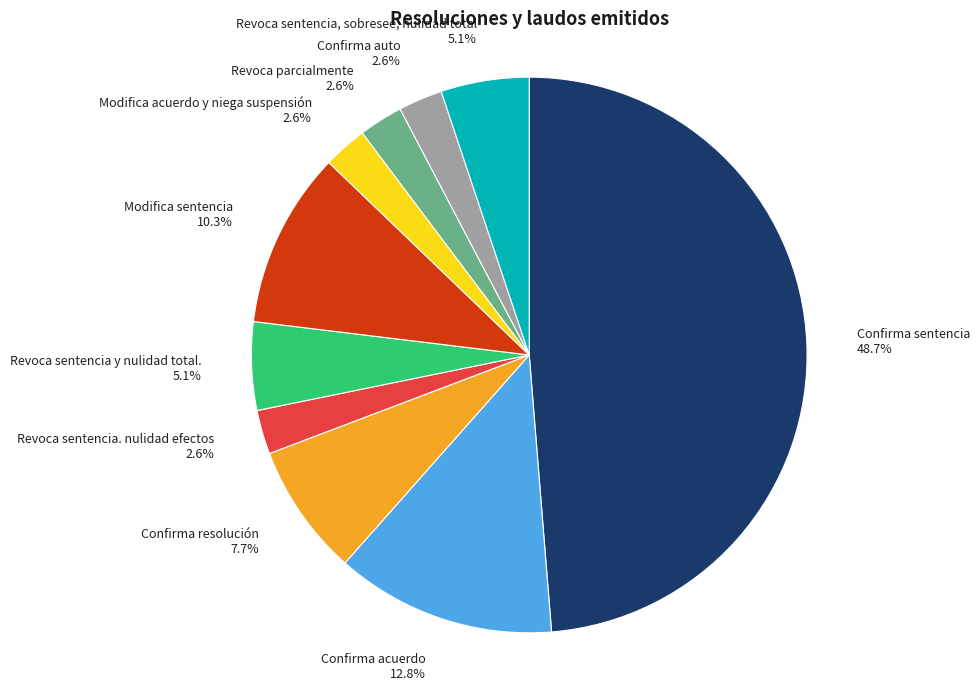

Between Modifica acuerdo y niega suspensión and Confirma sentencia, which is larger?

Confirma sentencia